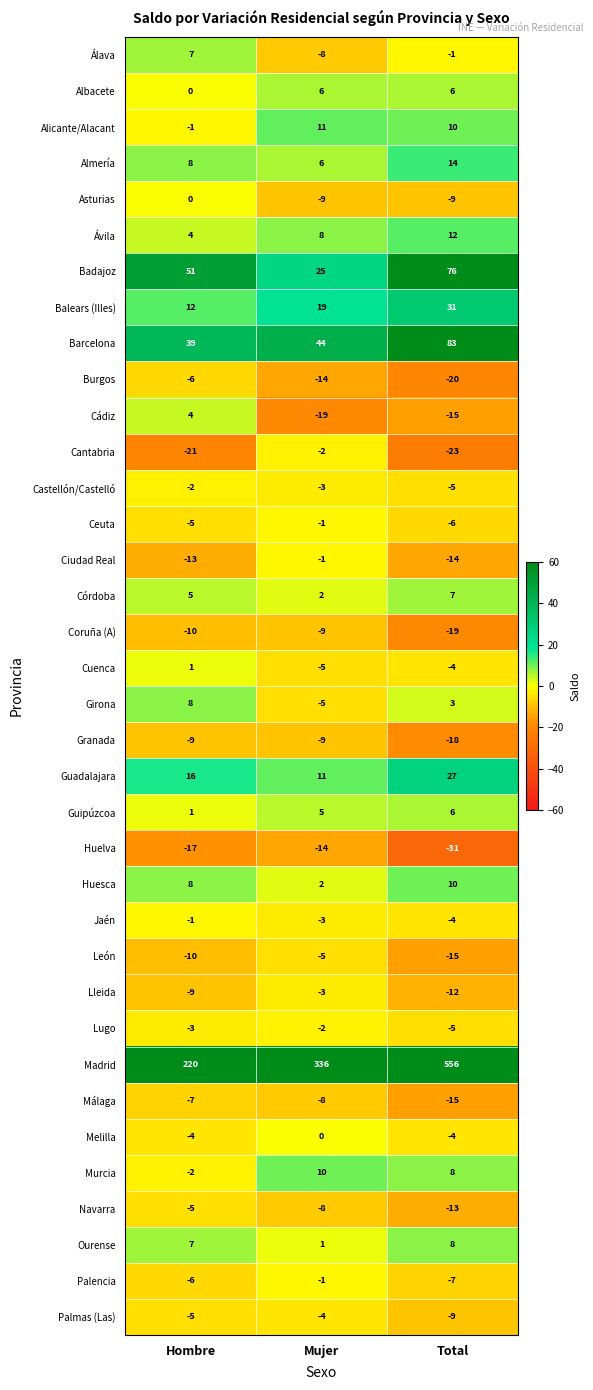

Between Mujer and Total, which series saw the biggest shift?

Madrid